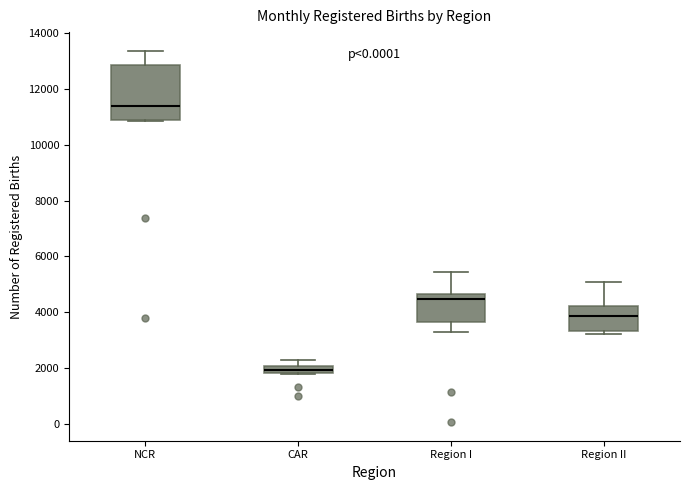

Which box has the lowest median line?

CAR